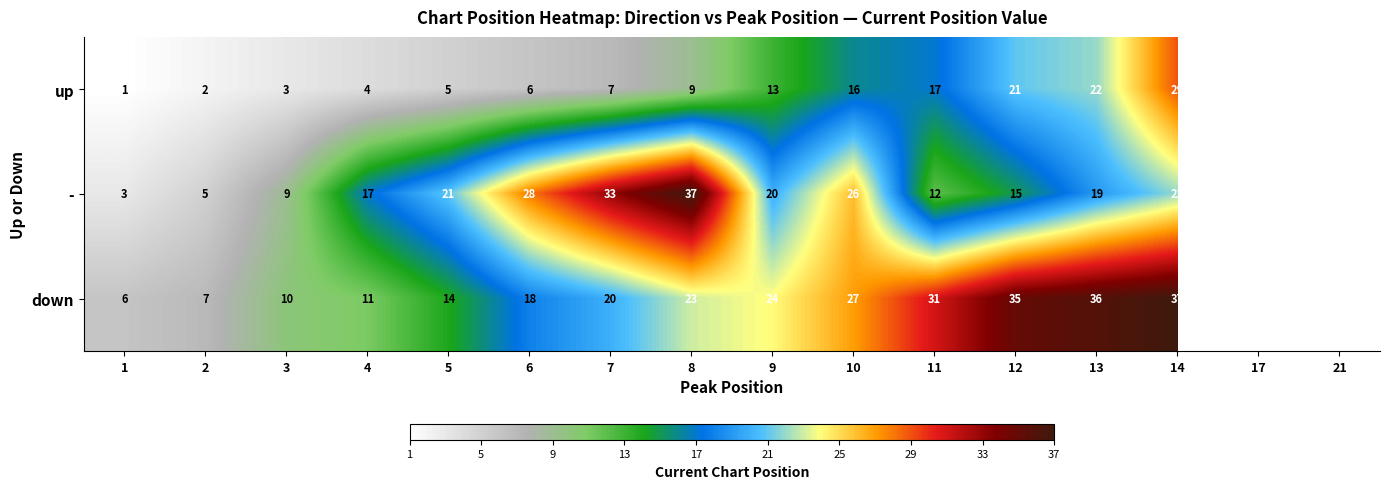

The up series shows 21 at 12. True or false?

True